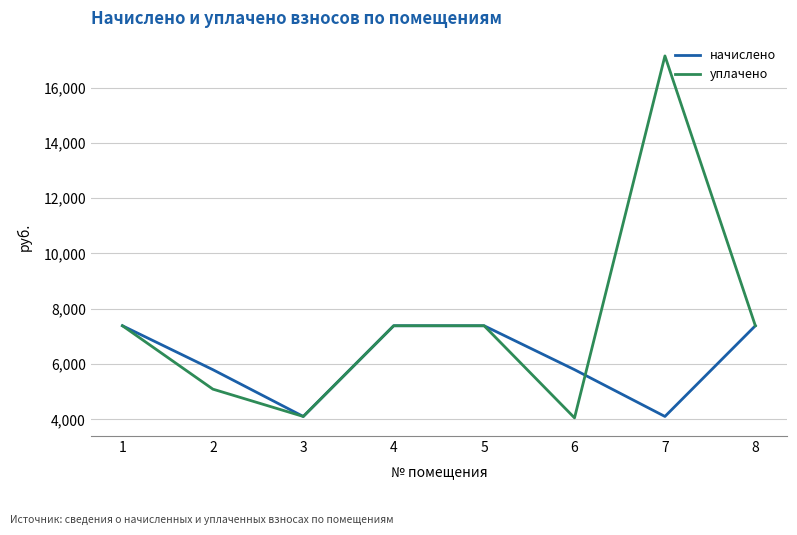

Which series changed the most between 1 and 7?

уплачено